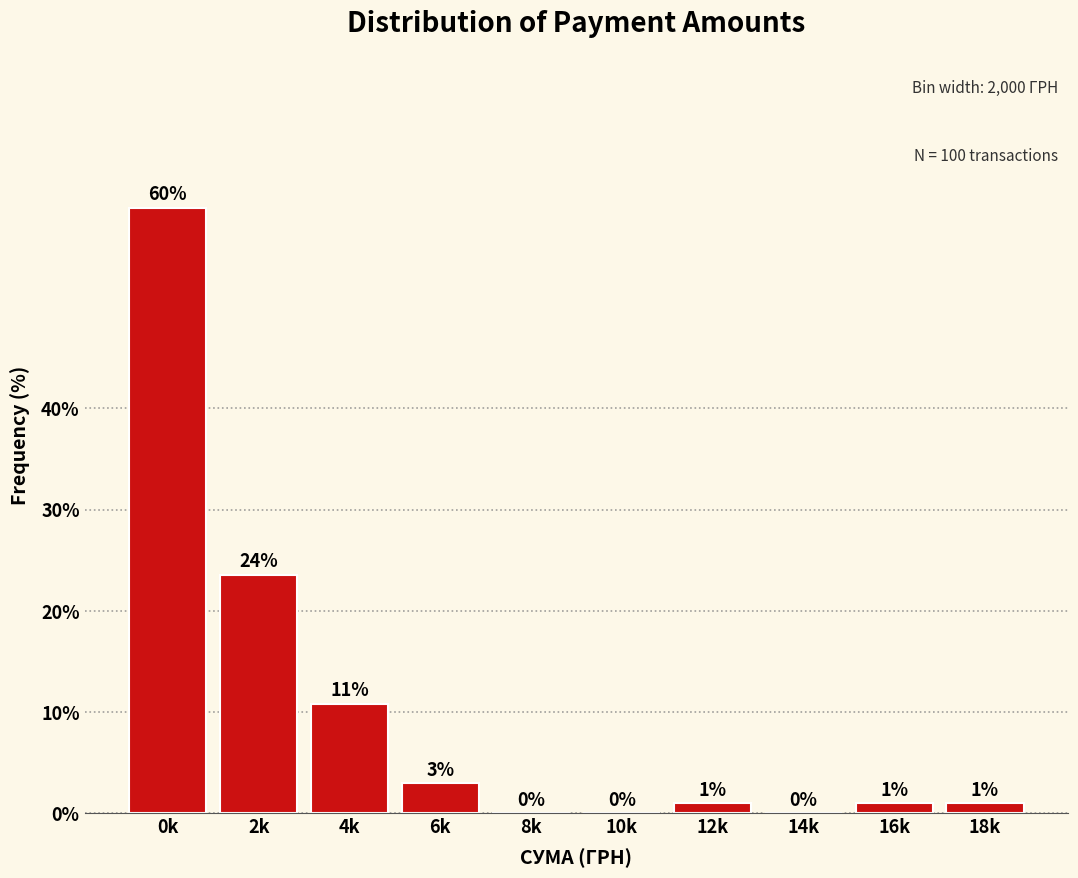

Is it true that the value at 16k is 1.0?

True